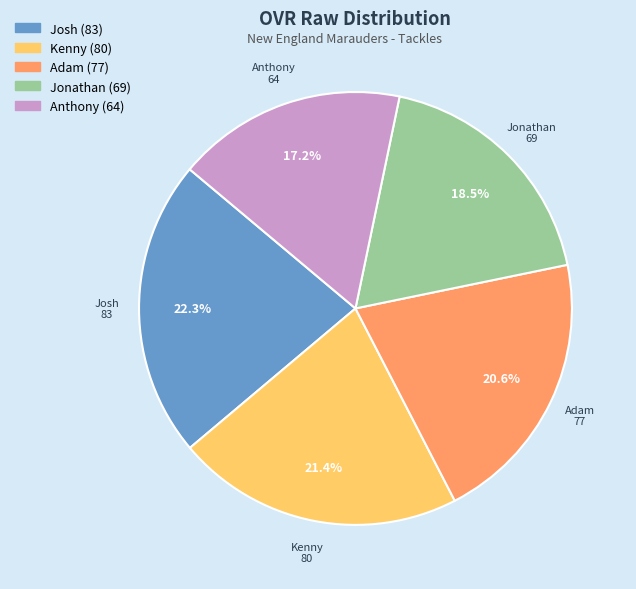

Between Adam and Josh, which is larger?

Josh